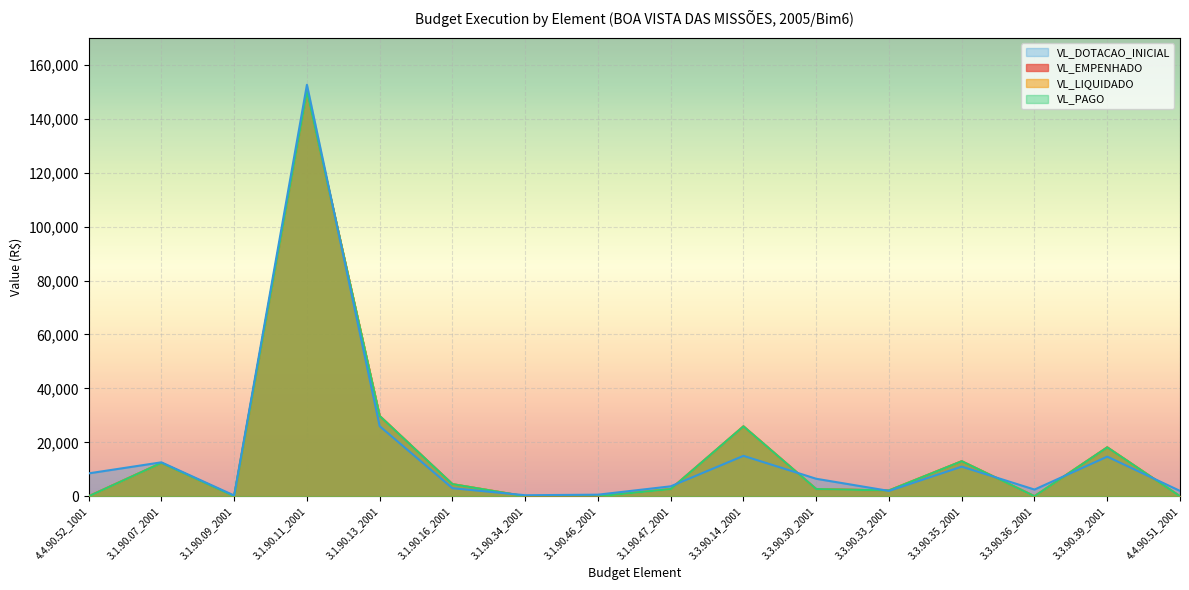

At which category does VL_DOTACAO_INICIAL reach its first local peak?

3.1.90.07_2001